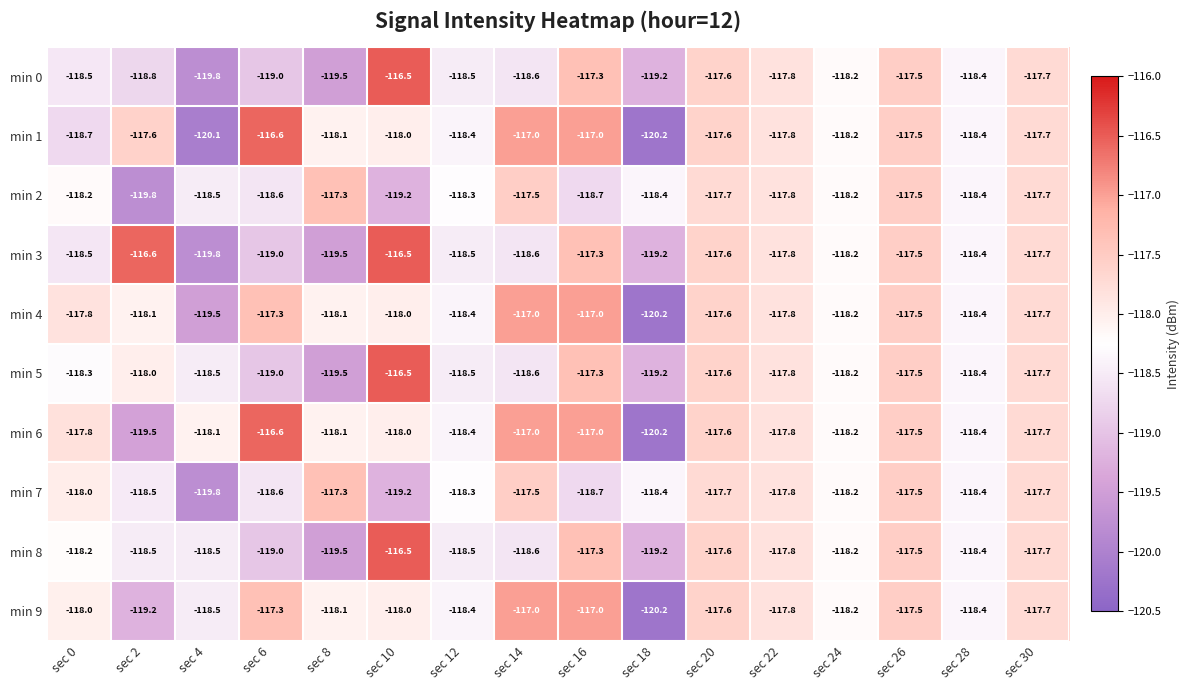

At how many categories does at least one series exceed -118?

11